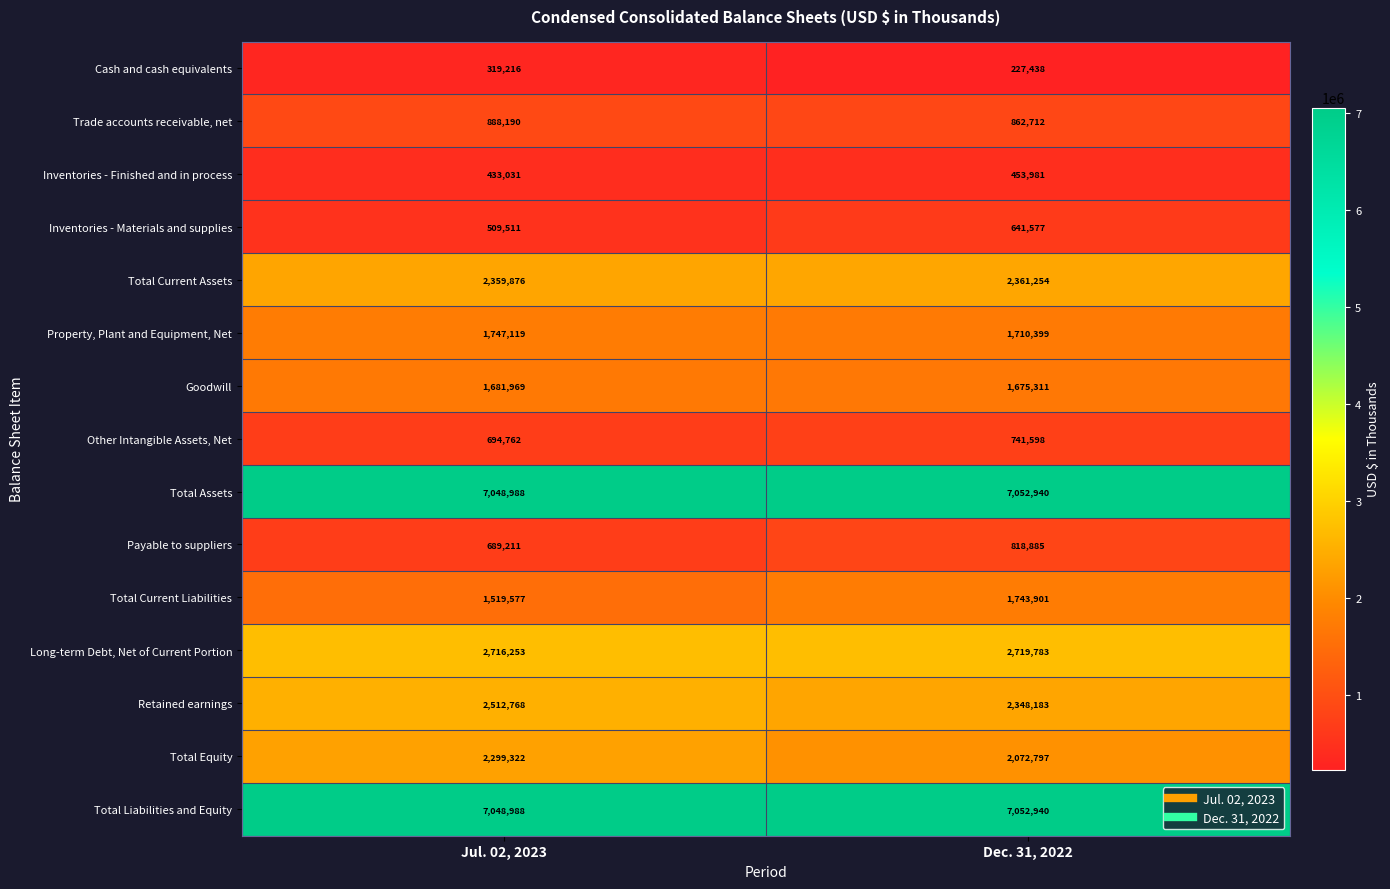

Reading left to right, list all the values displayed in this chart.

Cash and cash equivalents: Jul. 02, 2023=319216	Dec. 31, 2022=227438
Trade accounts receivable, net: Jul. 02, 2023=888190	Dec. 31, 2022=862712
Inventories - Finished and in process: Jul. 02, 2023=433031	Dec. 31, 2022=453981
Inventories - Materials and supplies: Jul. 02, 2023=509511	Dec. 31, 2022=641577
Total Current Assets: Jul. 02, 2023=2359876	Dec. 31, 2022=2361254
Property, Plant and Equipment, Net: Jul. 02, 2023=1747119	Dec. 31, 2022=1710399
Goodwill: Jul. 02, 2023=1681969	Dec. 31, 2022=1675311
Other Intangible Assets, Net: Jul. 02, 2023=694762	Dec. 31, 2022=741598
Total Assets: Jul. 02, 2023=7048988	Dec. 31, 2022=7052940
Payable to suppliers: Jul. 02, 2023=689211	Dec. 31, 2022=818885
Total Current Liabilities: Jul. 02, 2023=1519577	Dec. 31, 2022=1743901
Long-term Debt, Net of Current Portion: Jul. 02, 2023=2716253	Dec. 31, 2022=2719783
Retained earnings: Jul. 02, 2023=2512768	Dec. 31, 2022=2348183
Total Equity: Jul. 02, 2023=2299322	Dec. 31, 2022=2072797
Total Liabilities and Equity: Jul. 02, 2023=7048988	Dec. 31, 2022=7052940